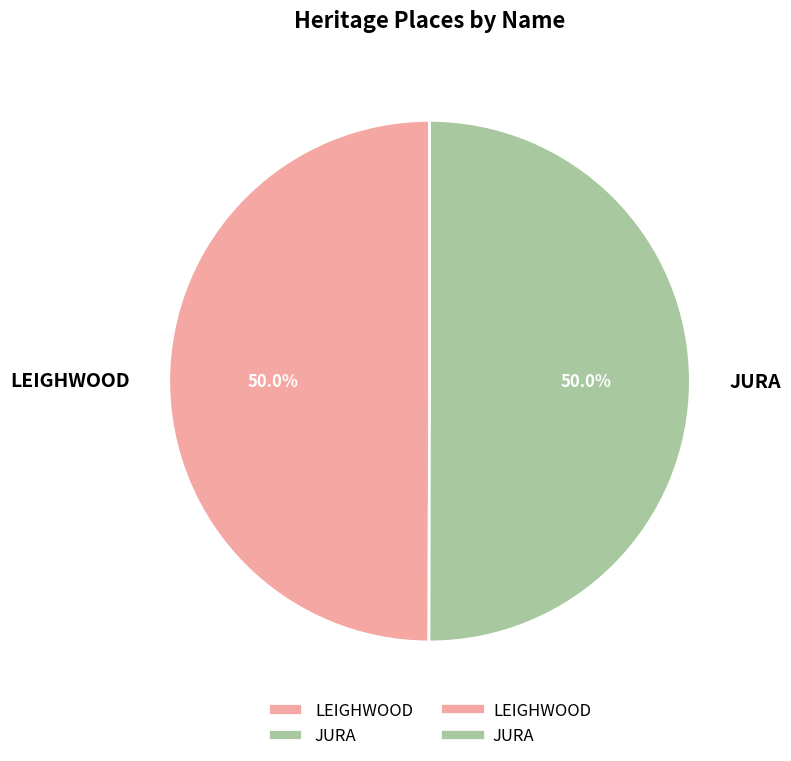

What is the ratio of the value at JURA to the value at LEIGHWOOD?

1.0